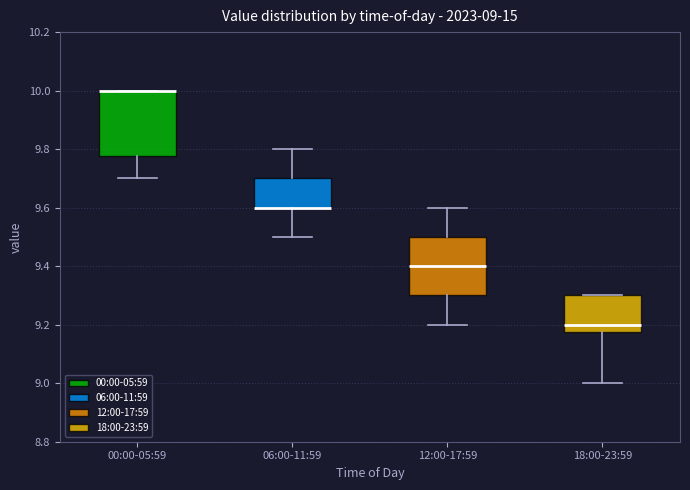

Which box is the tallest, from its lower edge to its upper edge?

00:00-05:59